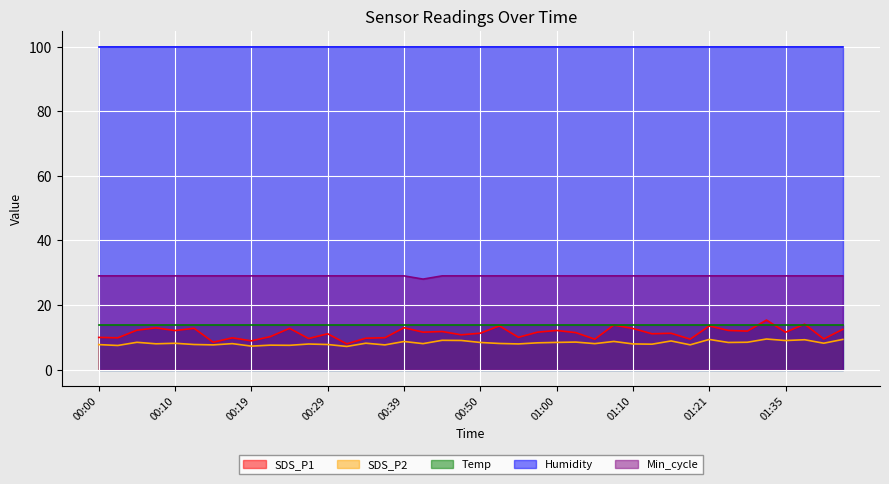

Which series has the largest total across all categories?

Humidity